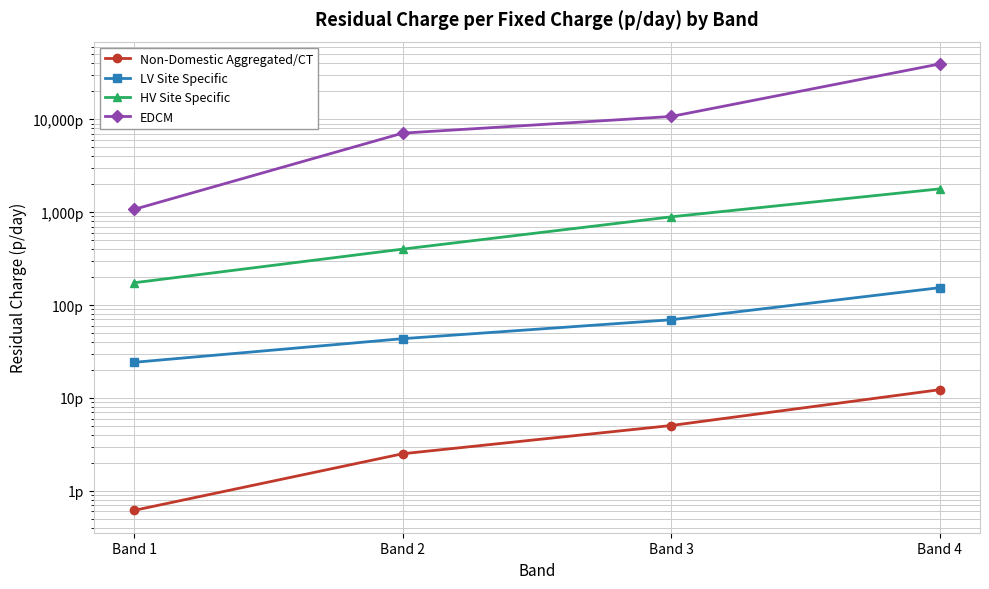

Does the chart display data point markers on the line(s)?

Yes